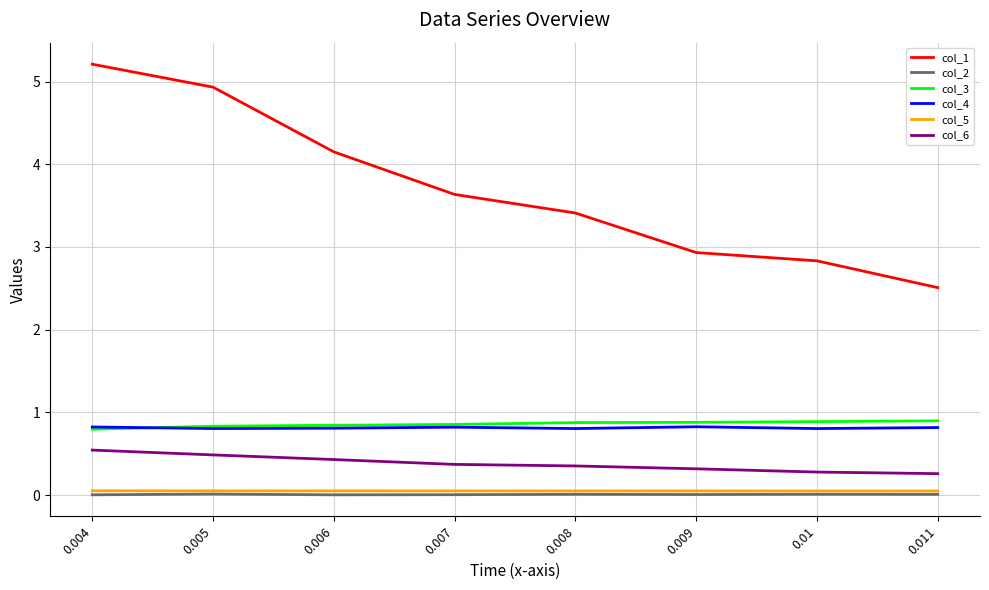

Is it true that col_4 equals 0.8 at 0.004?

True